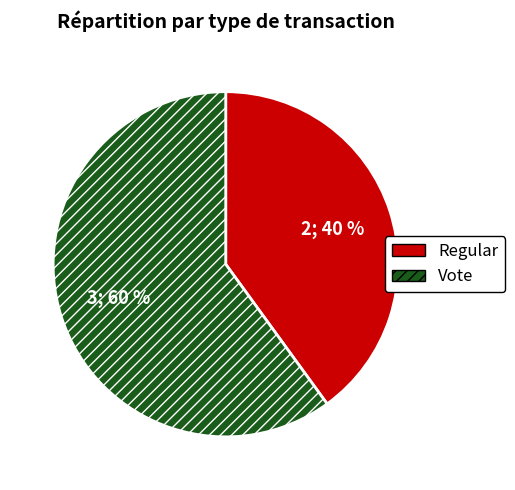

Which slice represents more than half of the pie?

Vote